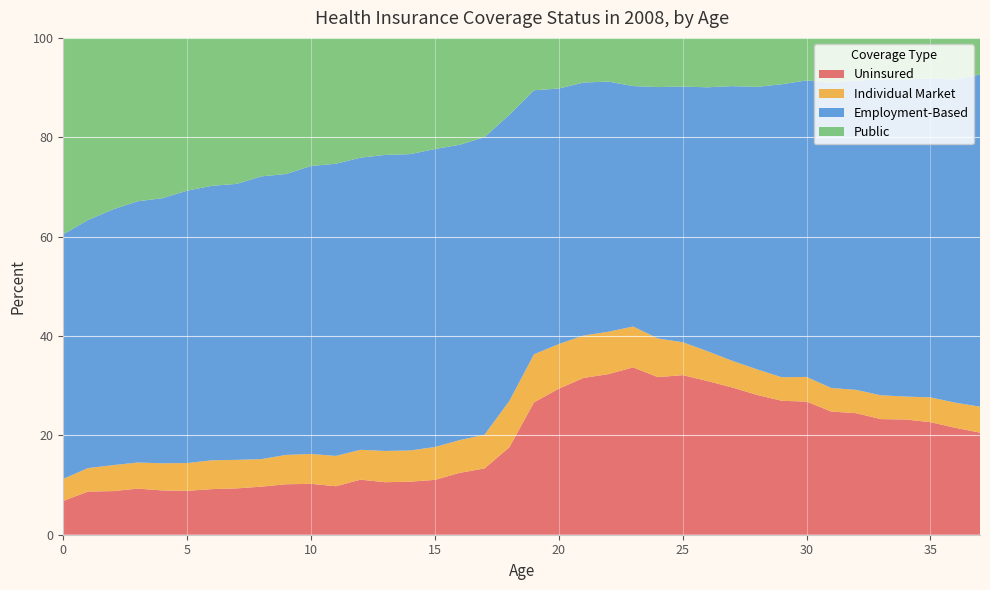

Reading right to left, transcribe all the data shown in this chart.

Uninsured: 37=20.5	36=21.5	35=22.7	34=23.2	33=23.3	32=24.5	31=24.8	30=26.8	29=27.0	28=28.1	27=29.6	26=30.9	25=32.1	24=31.7	23=33.7	22=32.3	21=31.6	20=29.4	19=26.6	18=17.6	17=13.3	16=12.5	15=11.0	14=10.7	13=10.6	12=11.1	11=9.8	10=10.2	9=10.2	8=9.7	7=9.3	6=9.2	5=8.8	4=8.9	3=9.3	2=8.8	1=8.7	0=6.8
Individual Market: 37=5.2	36=5.1	35=5.0	34=4.6	33=4.8	32=4.7	31=4.7	30=5.0	29=4.7	28=5.1	27=5.4	26=6.0	25=6.6	24=7.8	23=8.2	22=8.5	21=8.5	20=9.0	19=9.7	18=9.3	17=6.8	16=6.6	15=6.6	14=6.3	13=6.3	12=6.0	11=6.1	10=6.0	9=5.9	8=5.5	7=5.7	6=5.8	5=5.6	4=5.5	3=5.3	2=5.2	1=4.7	0=4.4
Employment-Based: 37=66.8	36=65.0	35=64.2	34=63.8	33=63.6	32=62.2	31=61.4	30=59.7	29=59.0	28=56.9	27=55.3	26=53.1	25=51.5	24=50.6	23=48.4	22=50.3	21=50.9	20=51.4	19=53.1	18=57.6	17=59.9	16=59.4	15=60.0	14=59.6	13=59.6	12=58.8	11=58.8	10=58.0	9=56.5	8=56.9	7=55.5	6=55.2	5=54.8	4=53.4	3=52.6	2=51.5	1=49.9	0=49.2
Public: 37=7.4	36=8.4	35=8.2	34=8.4	33=8.4	32=8.6	31=9.0	30=8.6	29=9.3	28=9.9	27=9.7	26=9.9	25=9.8	24=9.9	23=9.7	22=8.8	21=9.0	20=10.2	19=10.5	18=15.5	17=20.0	16=21.5	15=22.4	14=23.4	13=23.5	12=24.1	11=25.3	10=25.8	9=27.4	8=27.9	7=29.4	6=29.8	5=30.7	4=32.3	3=32.9	2=34.5	1=36.7	0=39.5